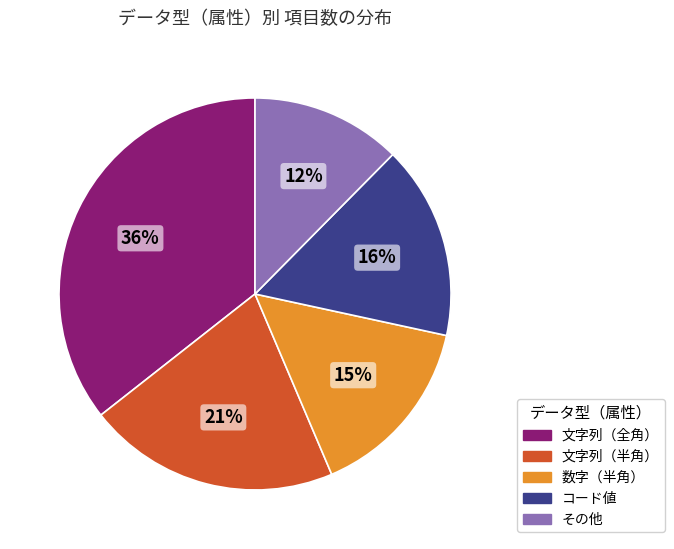

Which slice is the largest?

文字列（全角）